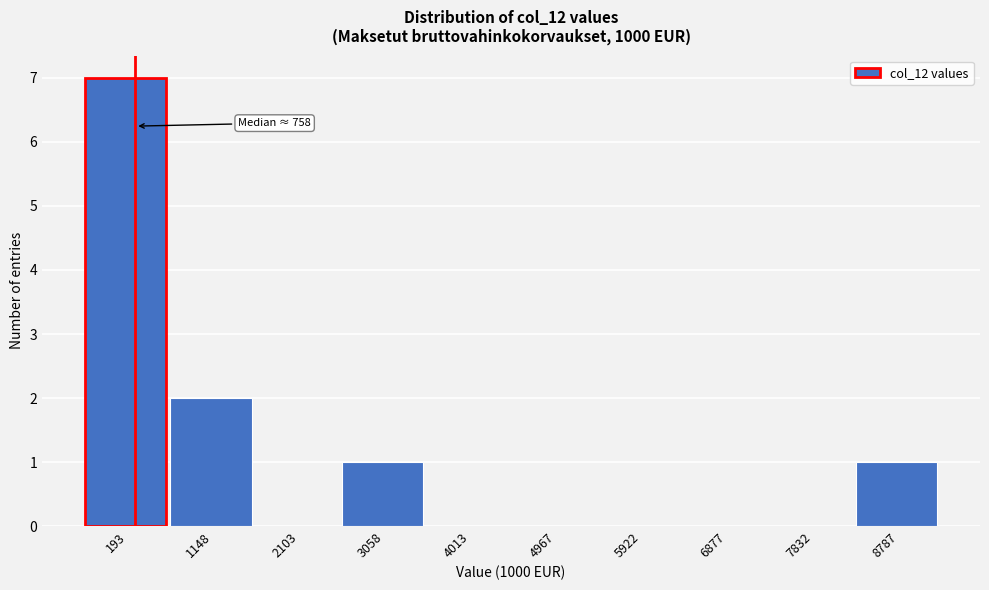

Reading right to left, what are all the values shown in this chart?

8787=1	7832=0	6877=0	5922=0	4967=0	4013=0	3058=1	2103=0	1148=2	193=7